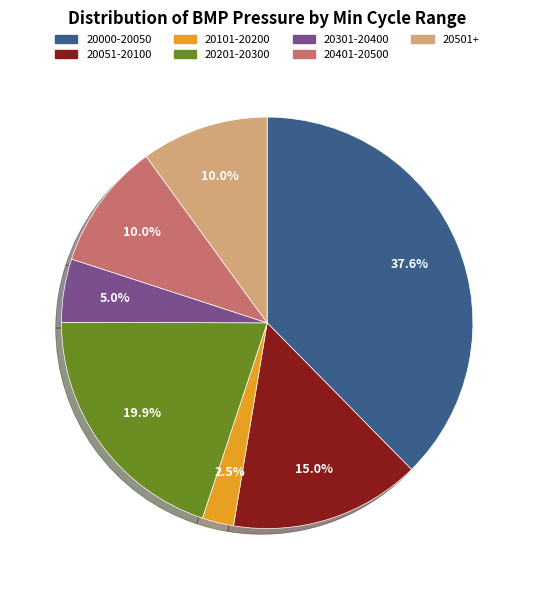

Does any single category account for the majority?

No